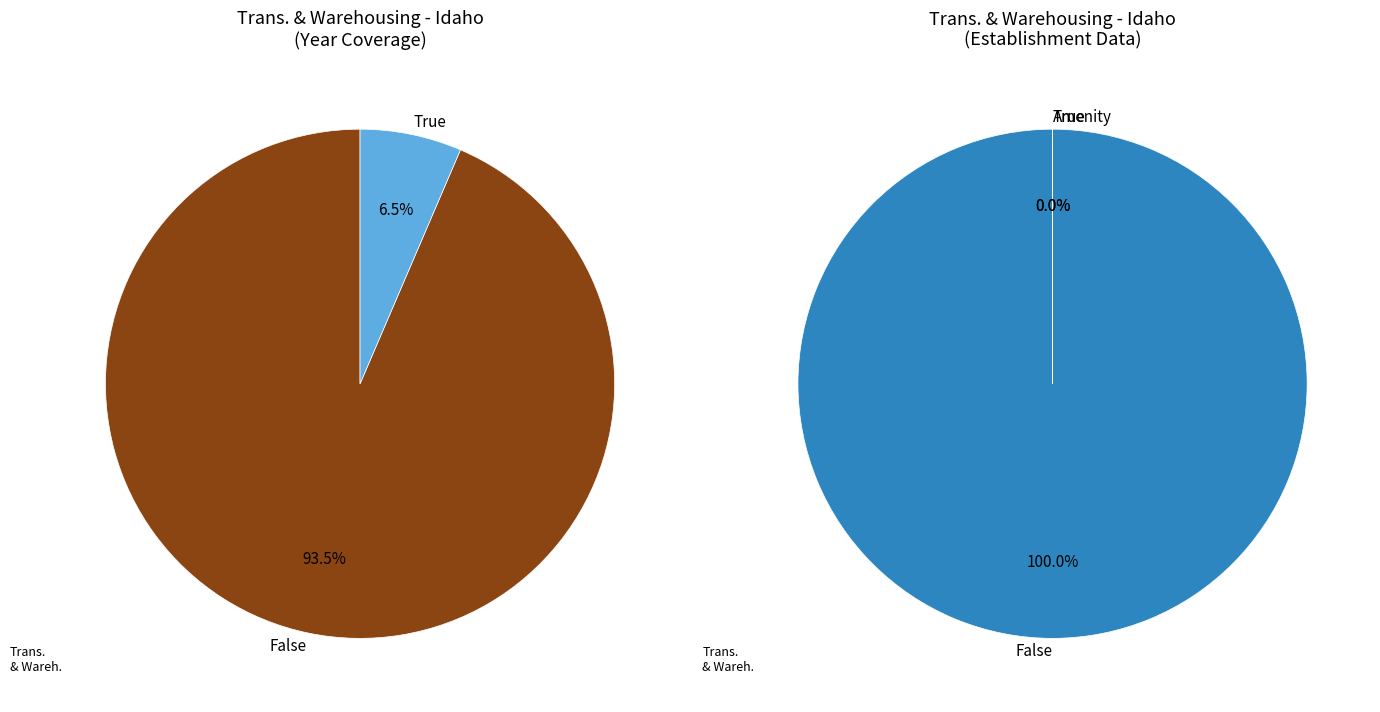

Does 1999 account for over 50% of the chart?

No